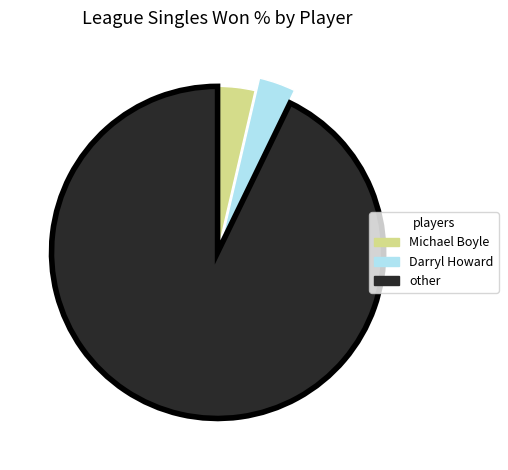

How many slices are in this pie chart?

3